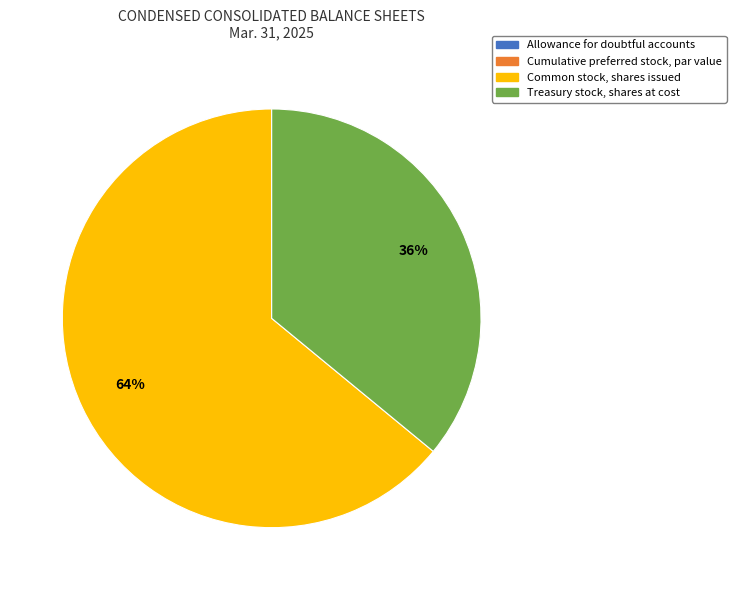

Which slice represents more than half of the pie?

Common stock, shares issued